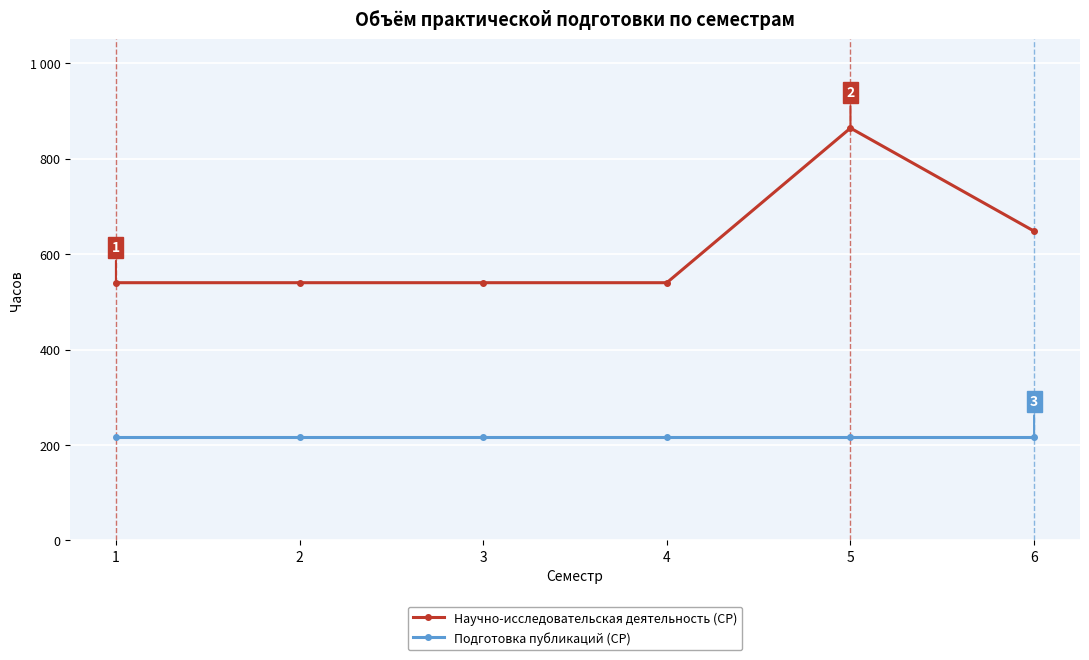

What are all the series names shown in the legend?

Научно-исследовательская деятельность (СР), Подготовка публикаций (СР)